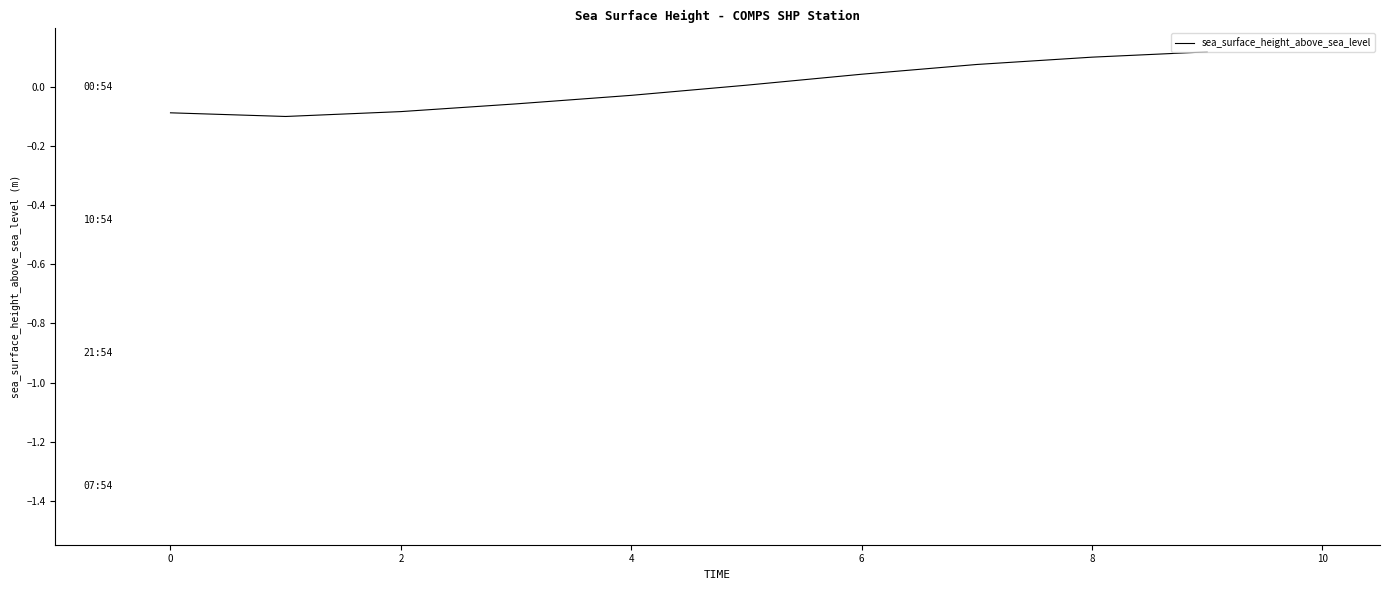

Reading left to right, list all the values displayed in this chart.

-0.1	-0.1	-0.1	-0.1	-0.0	0.0	0.0	0.1	0.1	0.1